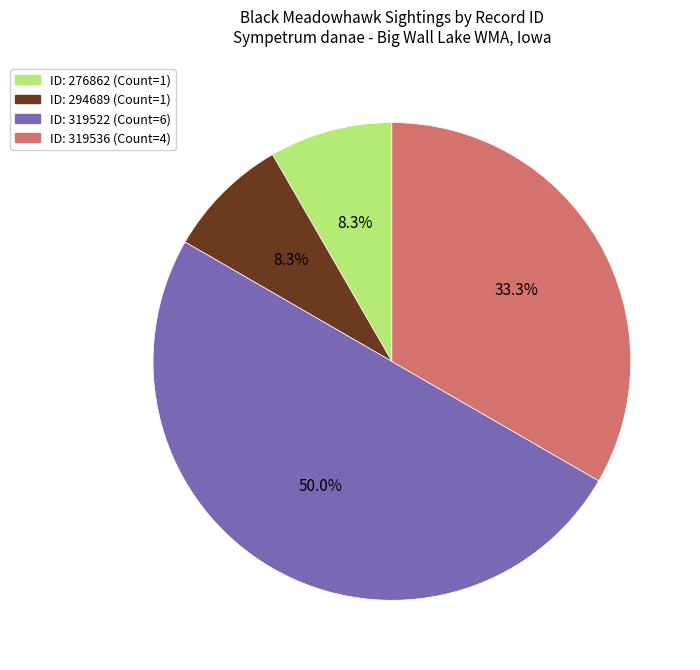

How many slices are in this pie chart?

4